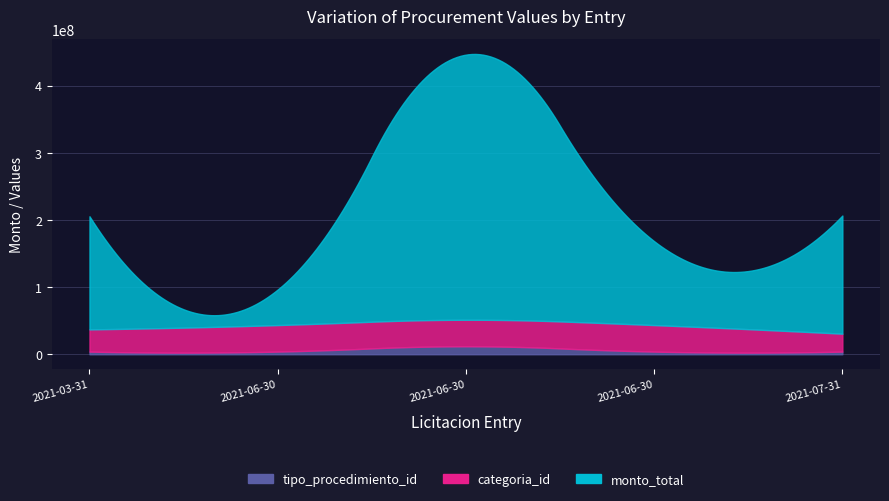

At which label does monto_total reach its peak?

2021-06-30